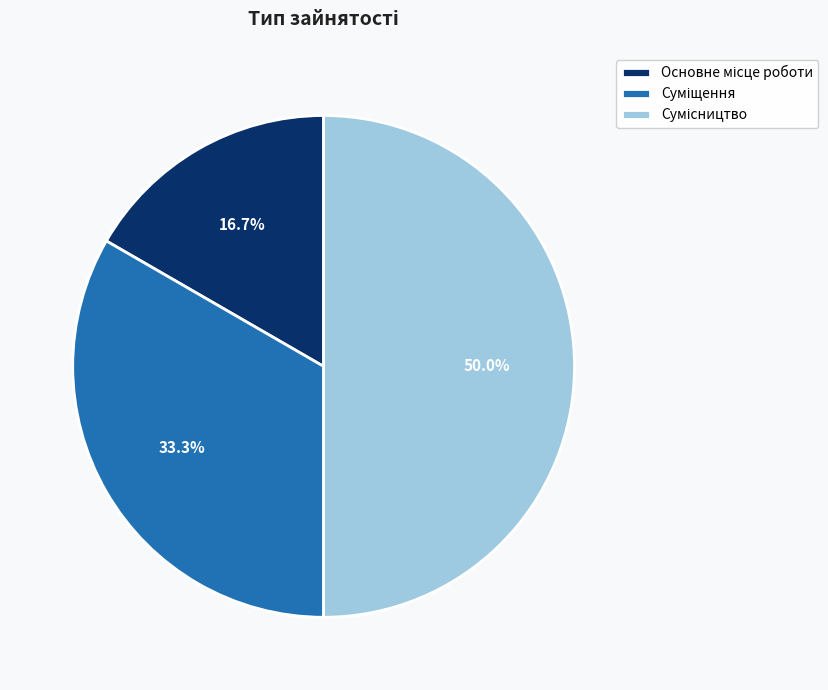

The Основне місце роботи slice represents 17% of the pie. True or false?

True